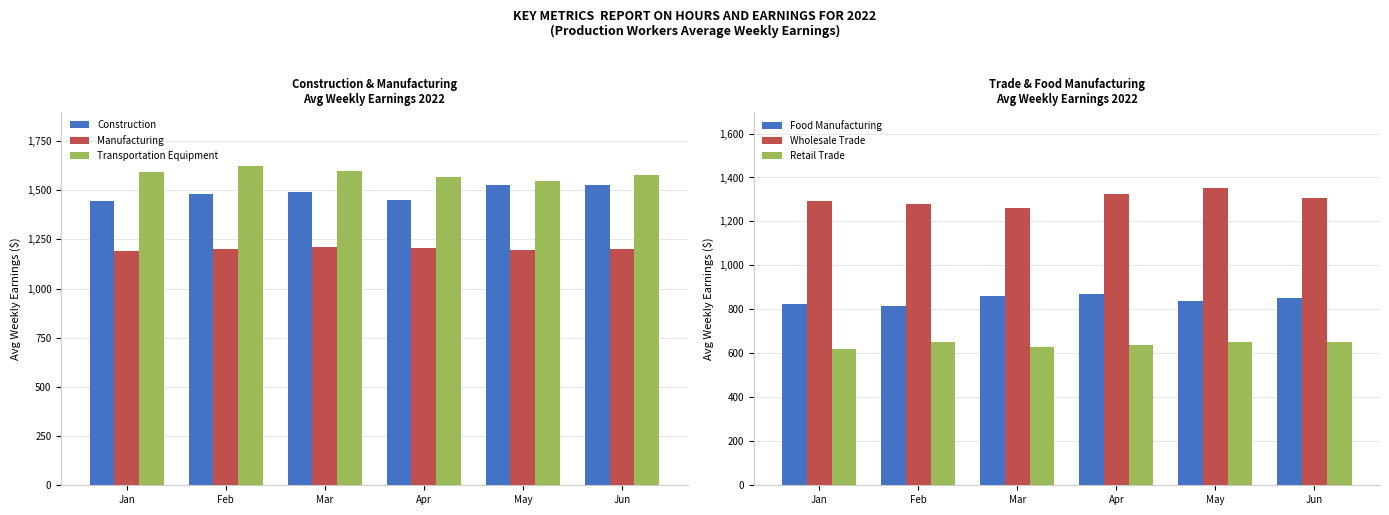

Which label corresponds to the largest value in the chart?

Feb